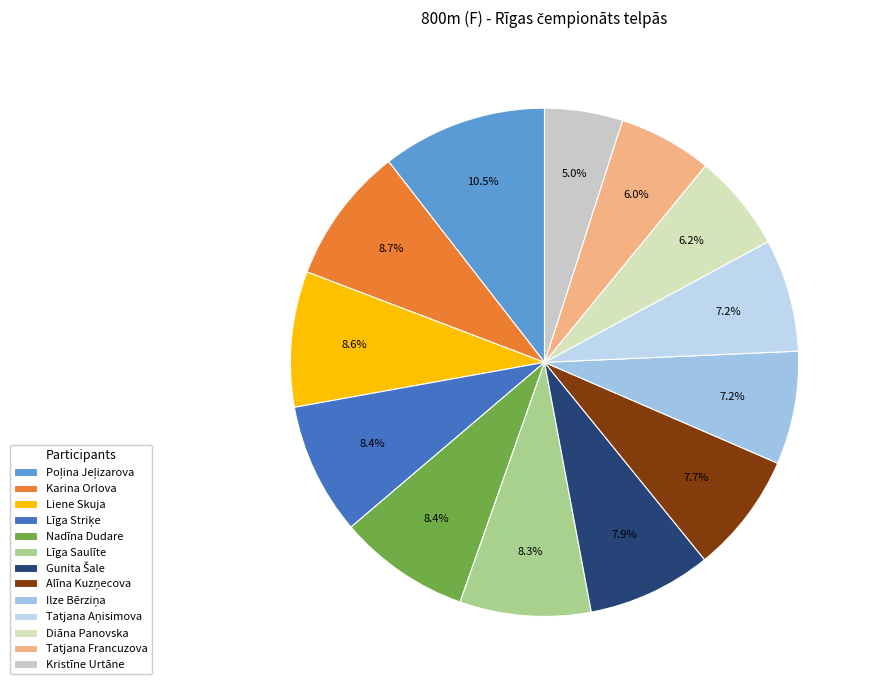

What is the change in value from Poļina Jeļizarova to Alīna Kuzņecova?

-263